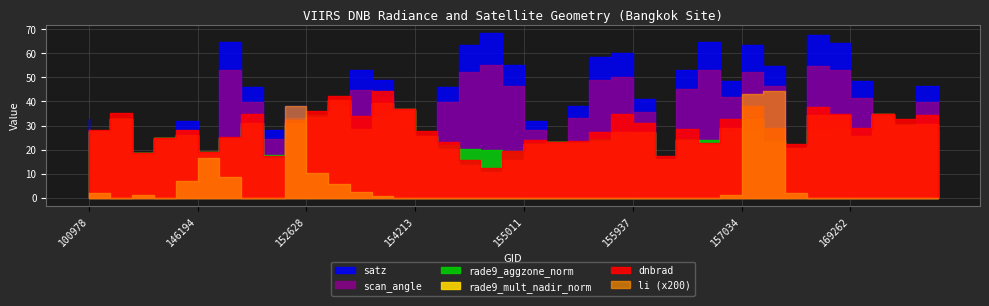

After their last crossing, which series has the higher values: satz or dnbrad?

satz